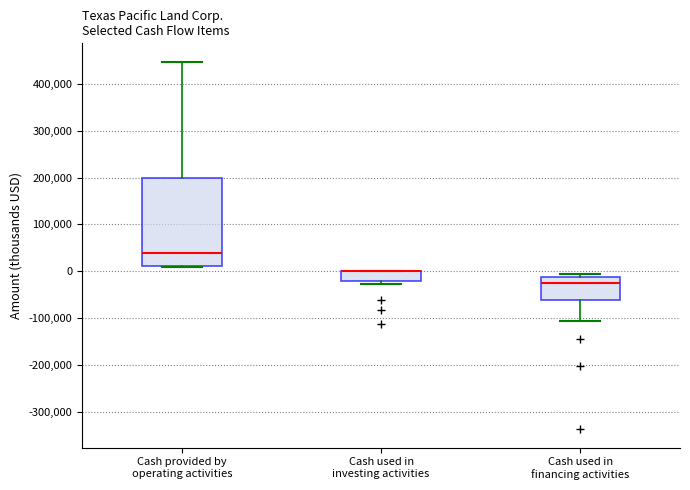

Which box is the tallest, from its lower edge to its upper edge?

Cash provided by operating activities